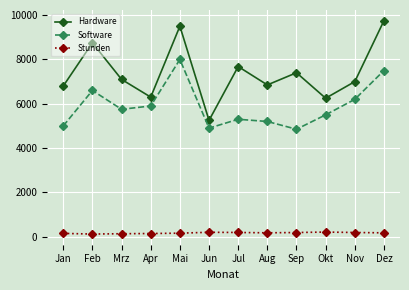

Is the value of Hardware at Jan greater than the value of Software at Jun?

Yes